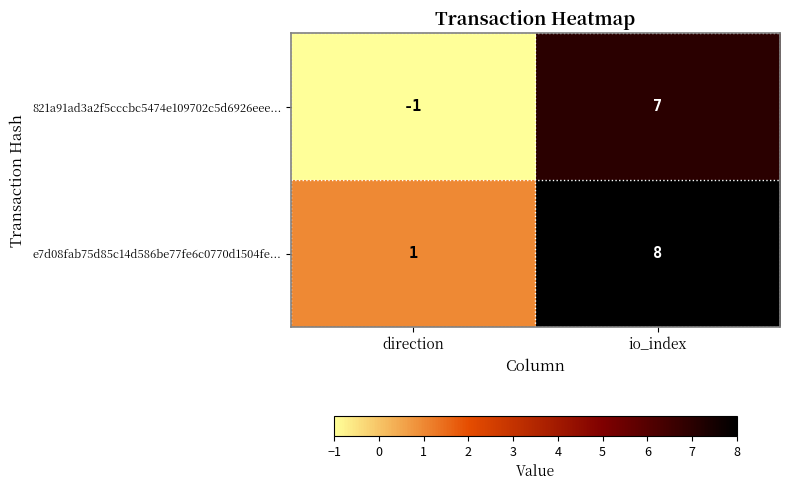

The e7d08fab75d85c14d586be77fe6c0770d1504fe... series shows 1 at direction. True or false?

True